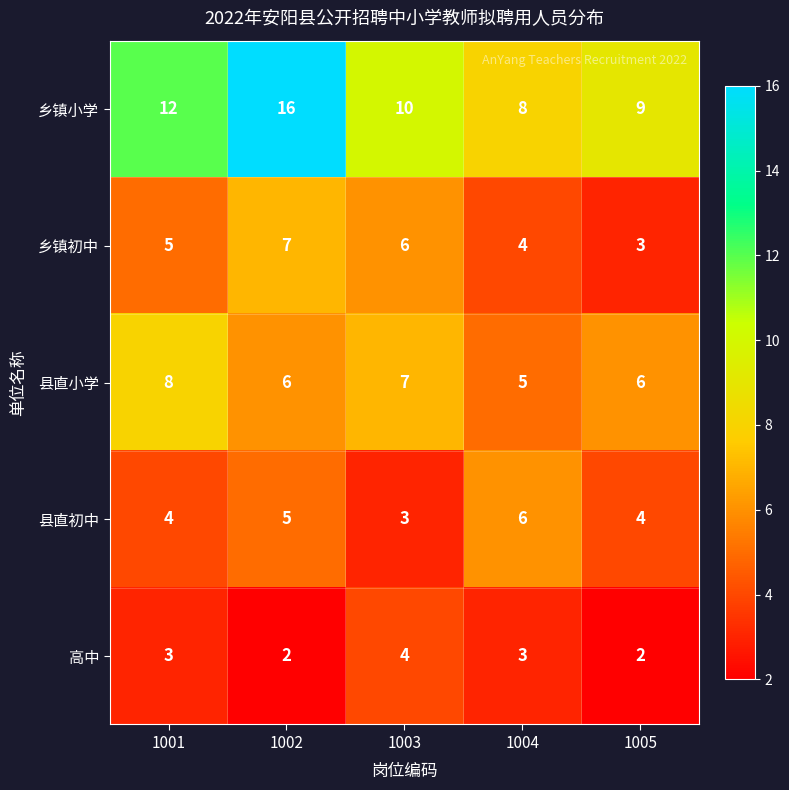

Rank the series by their maximum value, from lowest to highest.

高中, 县直初中, 乡镇初中, 县直小学, 乡镇小学